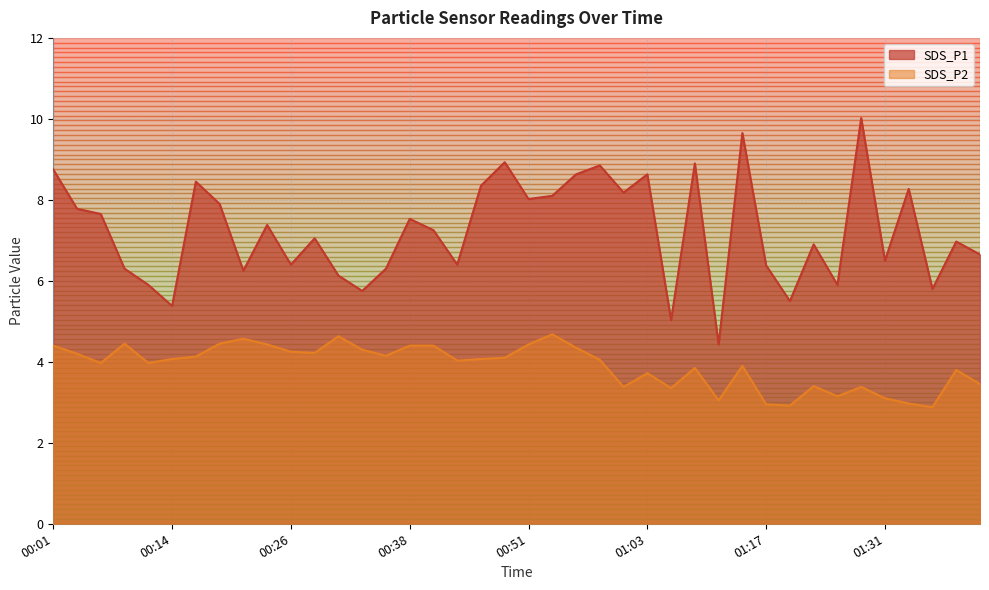

Reading left to right, transcribe all the data shown in this chart.

SDS_P1: 00:01=8.8	00:04=7.8	00:06=7.7	00:09=6.3	00:11=5.9	00:14=5.4	00:16=8.4	00:19=7.9	00:21=6.2	00:24=7.4	00:26=6.4	00:28=7.0	00:31=6.1	00:33=5.8	00:36=6.3	00:38=7.5	00:41=7.2	00:43=6.4	00:46=8.3	00:48=8.9	00:51=8.0	00:53=8.1	00:56=8.6	00:58=8.8	01:00=8.2	01:03=8.6	01:06=5.0	01:08=8.9	01:12=4.4	01:14=9.7	01:17=6.4	01:20=5.5	01:23=6.9	01:26=5.9	01:28=10.0	01:31=6.5	01:33=8.3	01:36=5.8	01:38=7.0	01:41=6.7
SDS_P2: 00:01=4.4	00:04=4.2	00:06=4.0	00:09=4.5	00:11=4.0	00:14=4.1	00:16=4.1	00:19=4.5	00:21=4.6	00:24=4.4	00:26=4.2	00:28=4.2	00:31=4.6	00:33=4.3	00:36=4.2	00:38=4.4	00:41=4.4	00:43=4.0	00:46=4.1	00:48=4.1	00:51=4.4	00:53=4.7	00:56=4.3	00:58=4.0	01:00=3.4	01:03=3.7	01:06=3.4	01:08=3.9	01:12=3.0	01:14=3.9	01:17=3.0	01:20=2.9	01:23=3.4	01:26=3.1	01:28=3.4	01:31=3.1	01:33=3.0	01:36=2.9	01:38=3.8	01:41=3.5